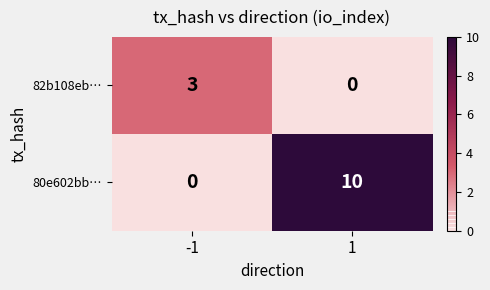

Count the number of data series in this chart.

2